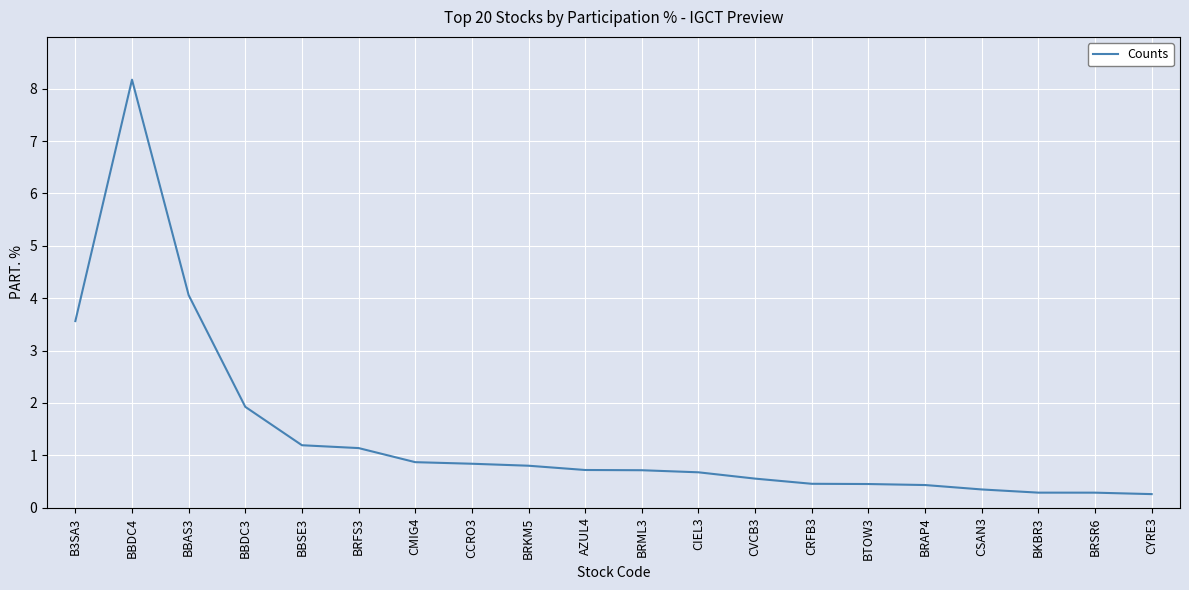

Does the chart display data point markers on the line(s)?

No